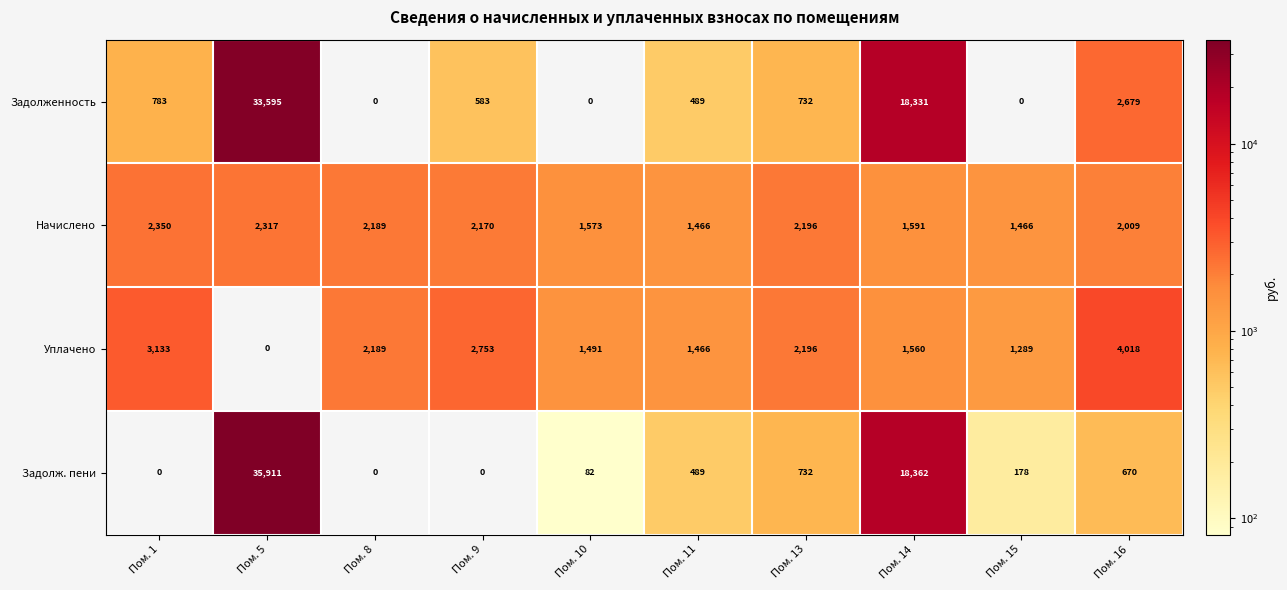

True or false: Задолженность has a value of 17861 at Пом. 10.

False